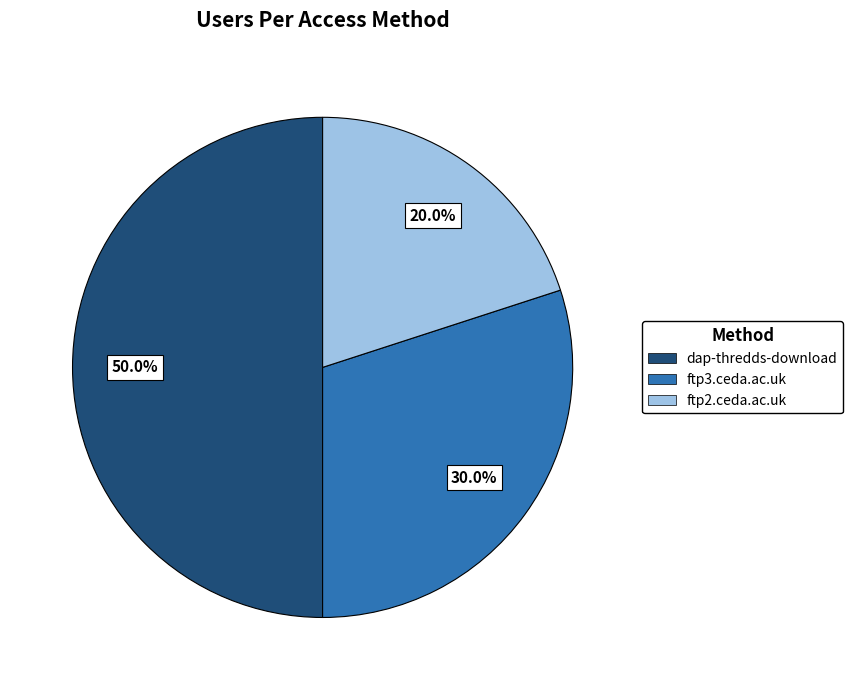

Rank the categories by value from highest to lowest.

dap-thredds-download, ftp3.ceda.ac.uk, ftp2.ceda.ac.uk